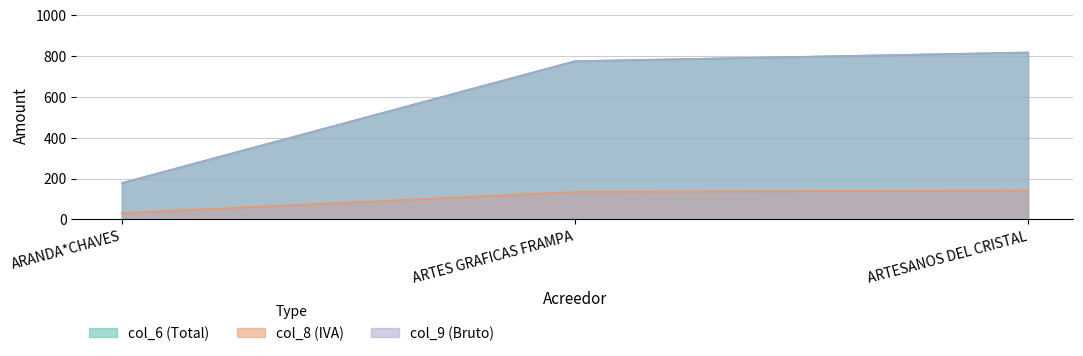

Where is col_8 nearest to the value 86?

ARTES GRAFICAS FRAMPA